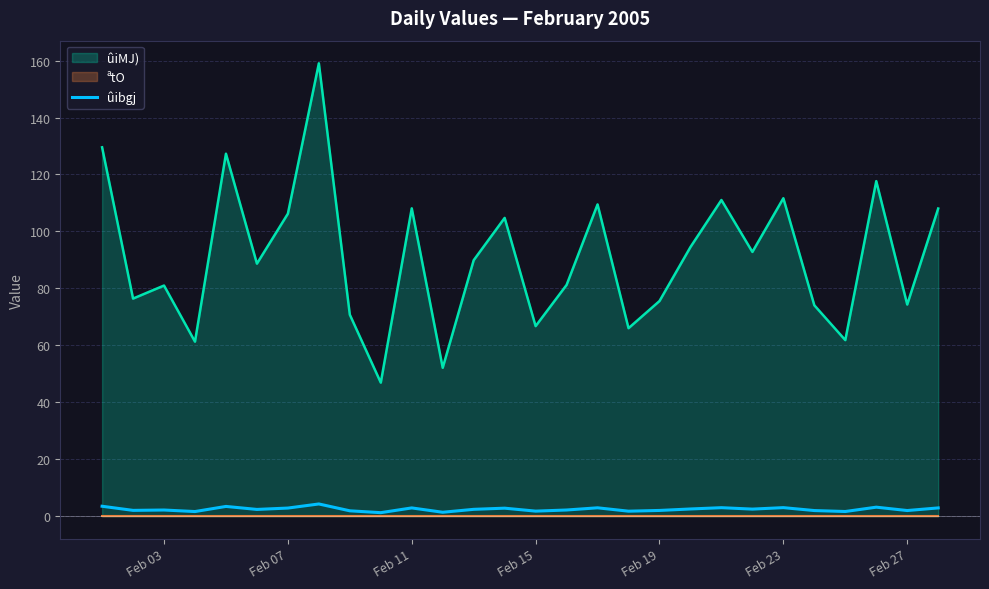

The value of ûiMJ) at Feb 11 is 70.0. True or false?

False